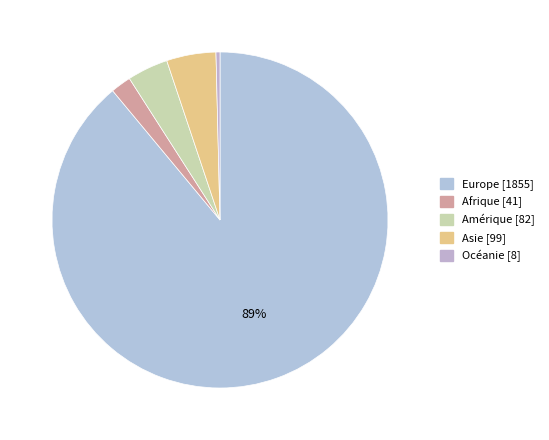

Approximately how many times larger is the value at Océanie compared to Amérique?

0.1